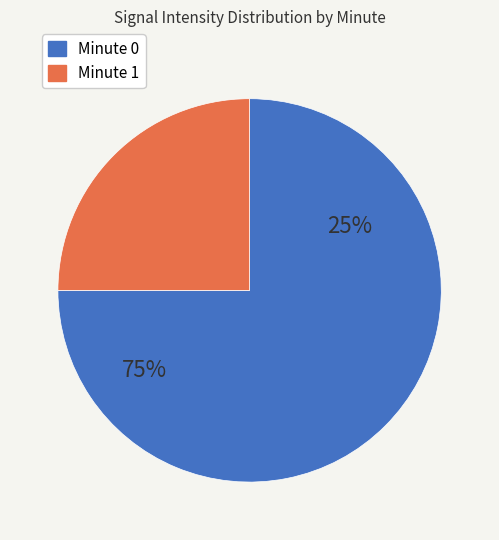

Combined, do 9 and 3 account for over 50%?

No